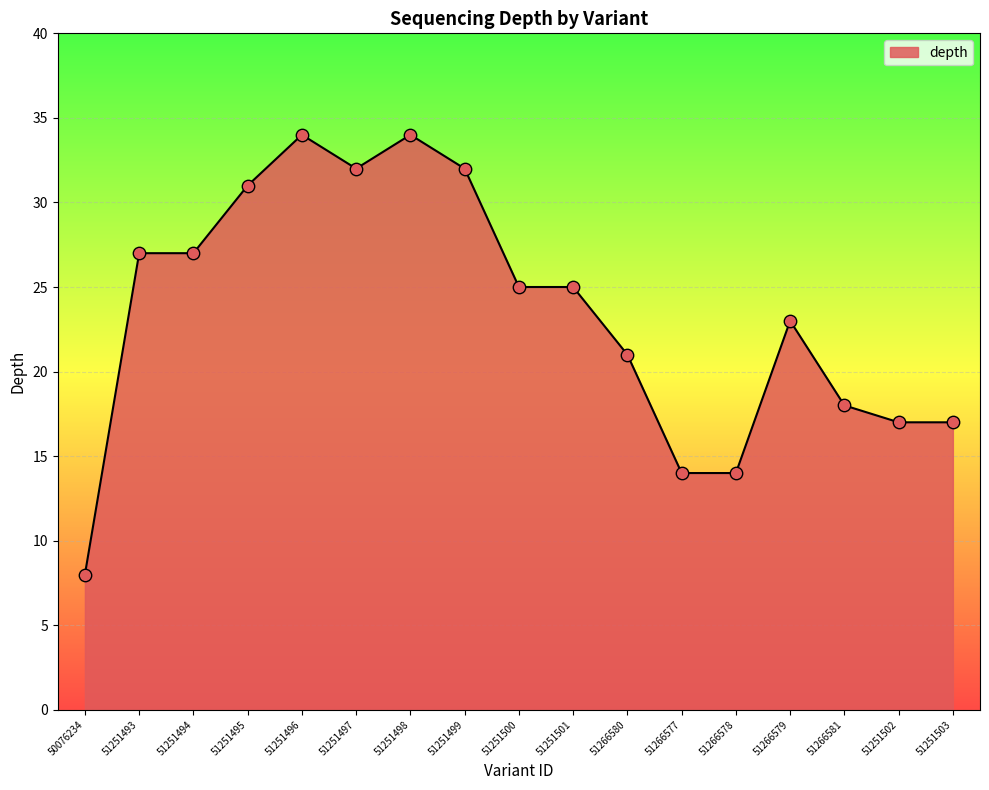

Which has a higher value, 51251502 or 51251498?

51251498